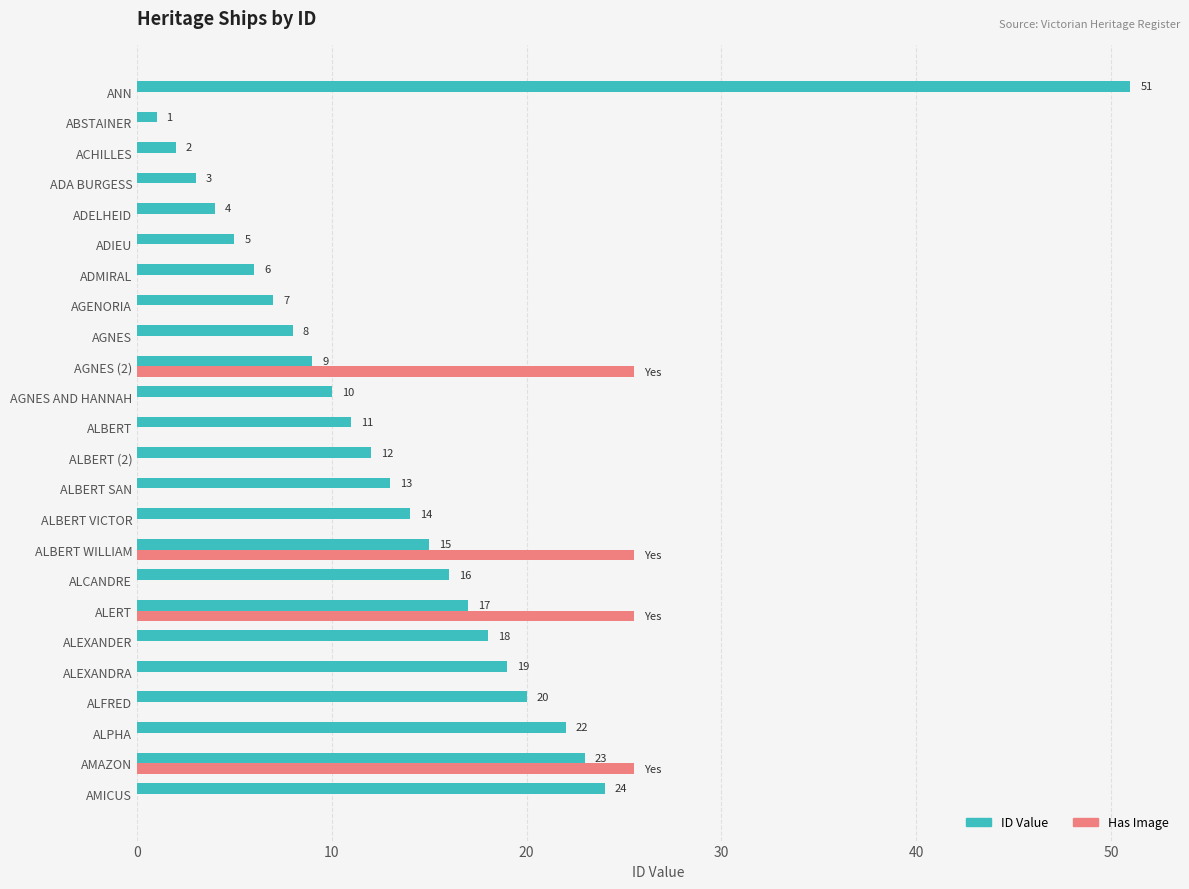

At which category is the sum across all series the highest?

ANN